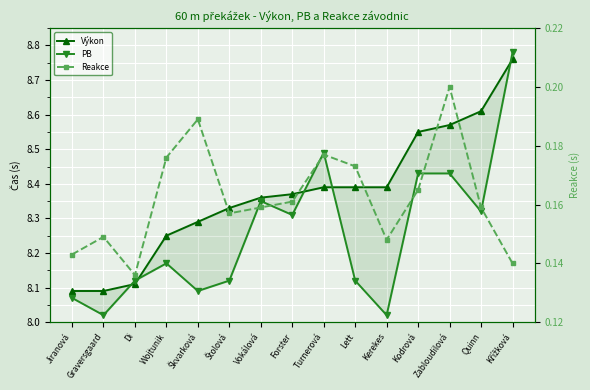

Which series has the widest spread of values?

PB